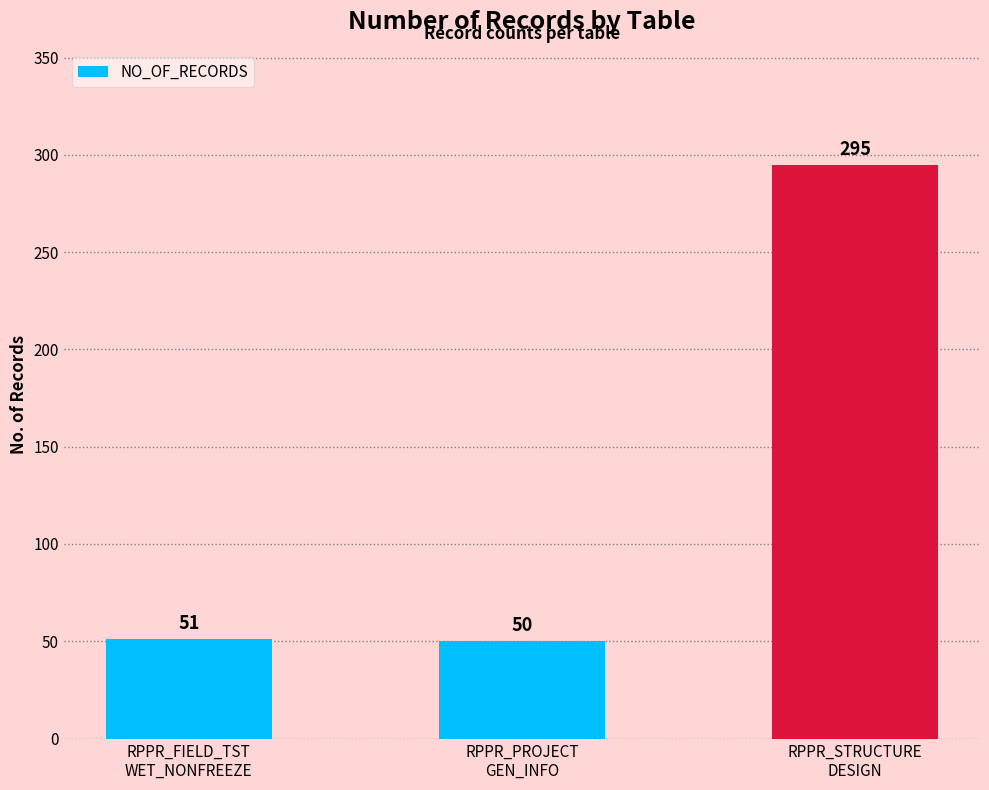

Between RPPR_PROJECT
GEN_INFO and RPPR_FIELD_TST
WET_NONFREEZE, which is larger?

RPPR_FIELD_TST
WET_NONFREEZE